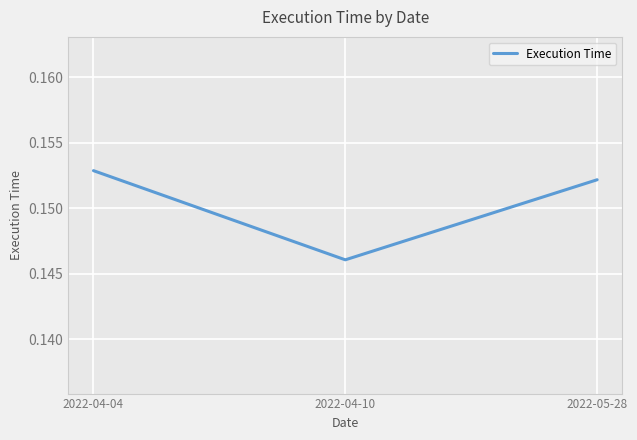

What position from the left is 2022-04-04?

1